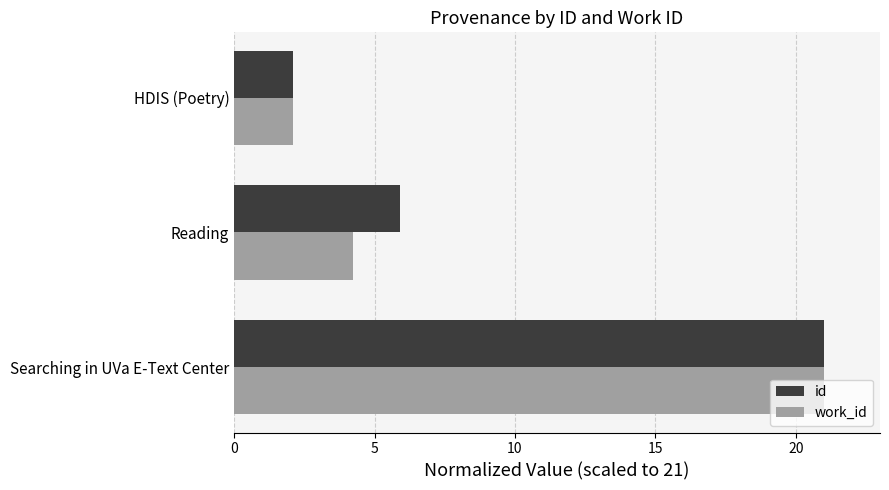

Rank the categories by work_id value from highest to lowest.

Searching in UVa E-Text Center, Reading, HDIS (Poetry)